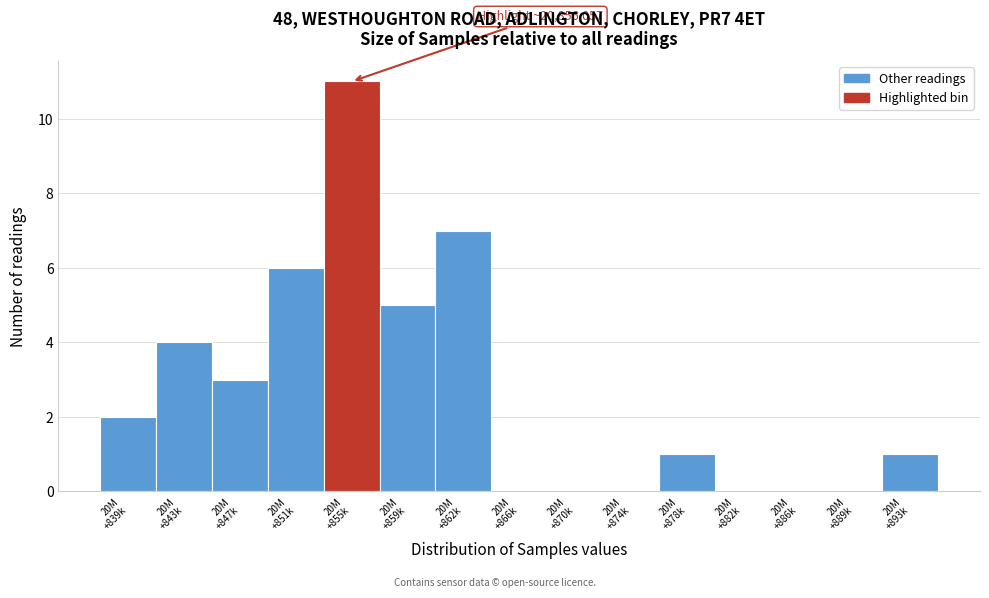

What is the greatest value displayed?

11